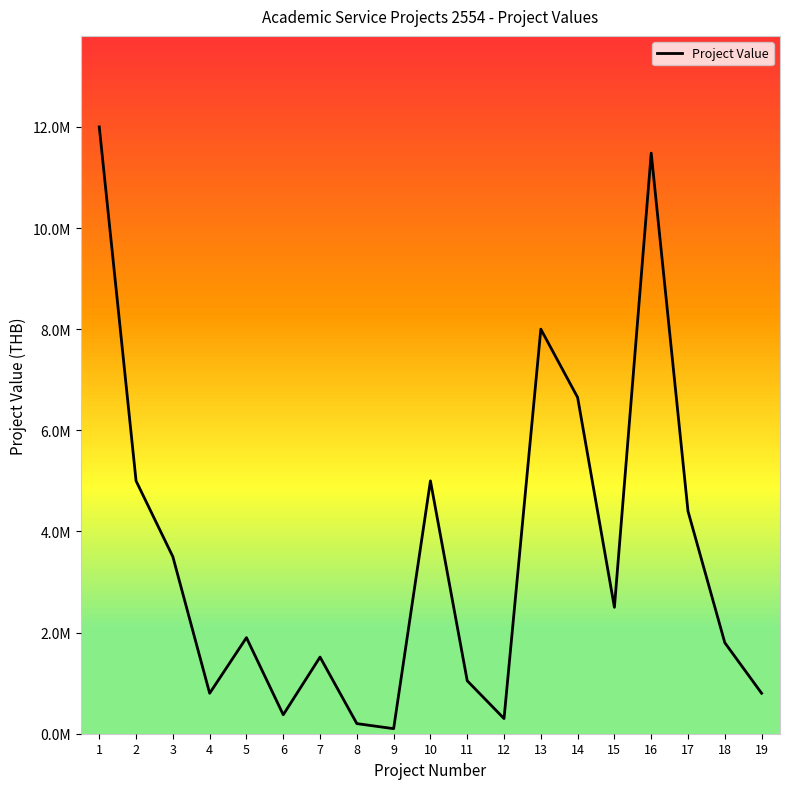

Reading left to right, transcribe all the data shown in this chart.

12000000	5000000	3500000	800000	1900000	375000	1515500	200000	100000	4999927	1047000	300000	8000000	6650000	2499890	11481720	4400000	1800000	800000